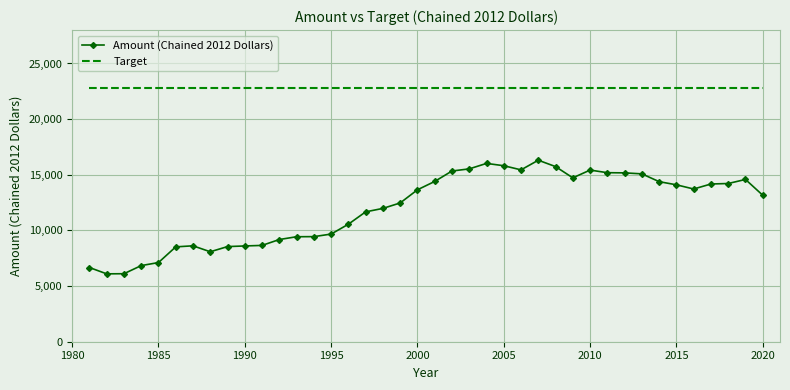

List the series in order of their peak value, highest first.

Target, Amount (Chained 2012 Dollars)